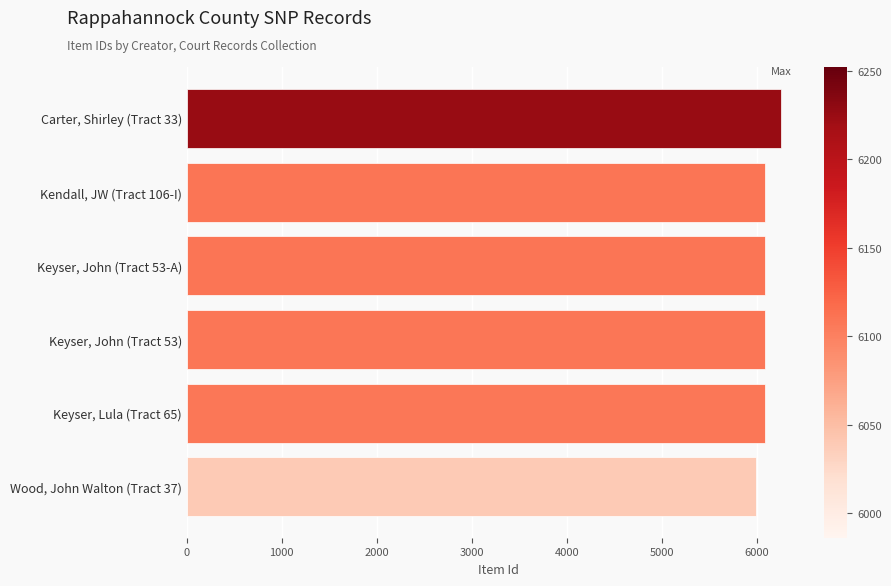

Rank the categories by value from highest to lowest.

Carter, Shirley (Tract 33), Kendall, JW (Tract 106-I), Keyser, John (Tract 53-A), Keyser, John (Tract 53), Keyser, Lula (Tract 65), Wood, John Walton (Tract 37)